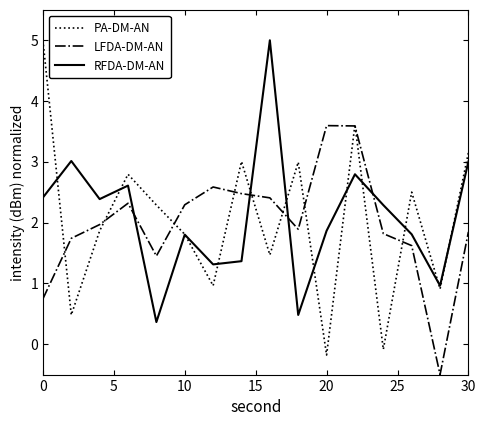

How many lines are shown in the chart?

3